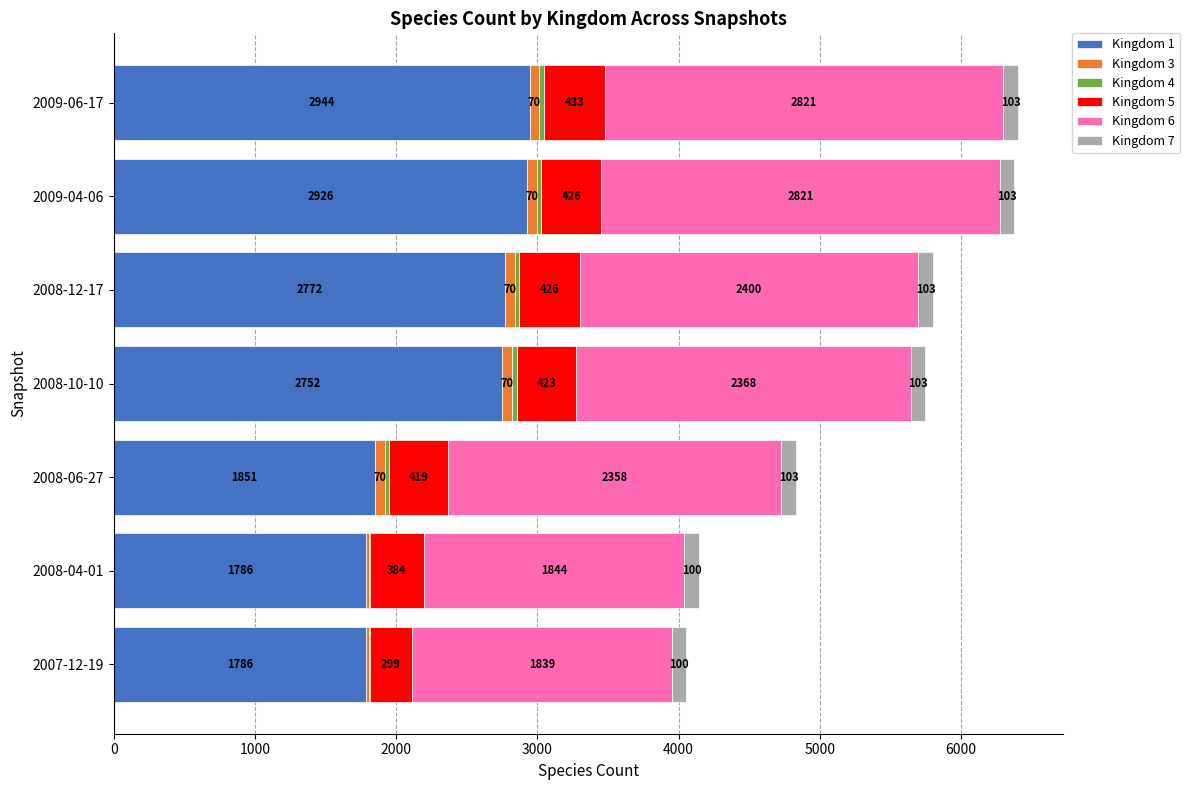

At which label does Kingdom 1 reach its peak?

2009-06-17